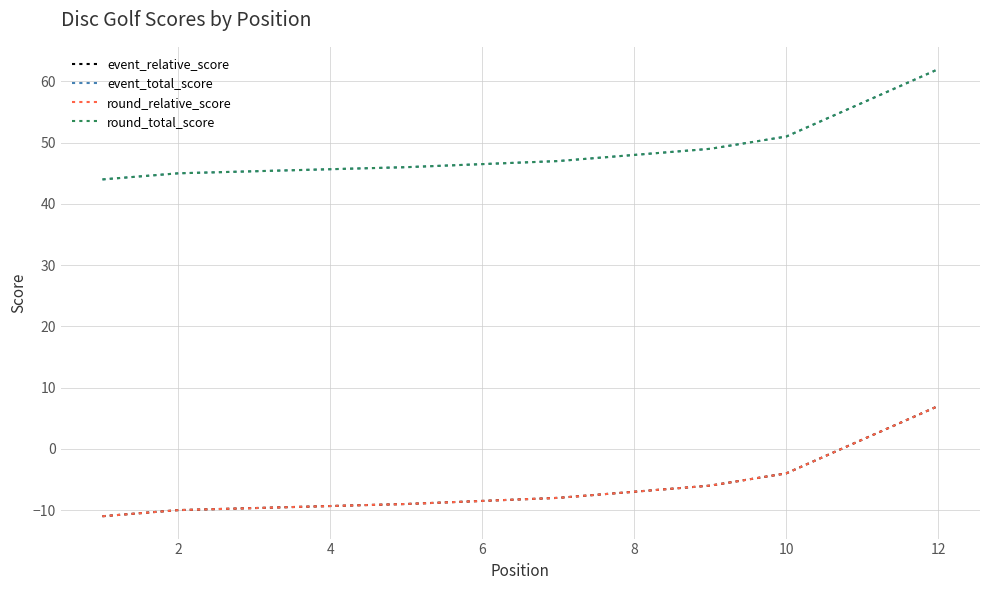

True or false: round_total_score and event_total_score intersect in this chart.

False